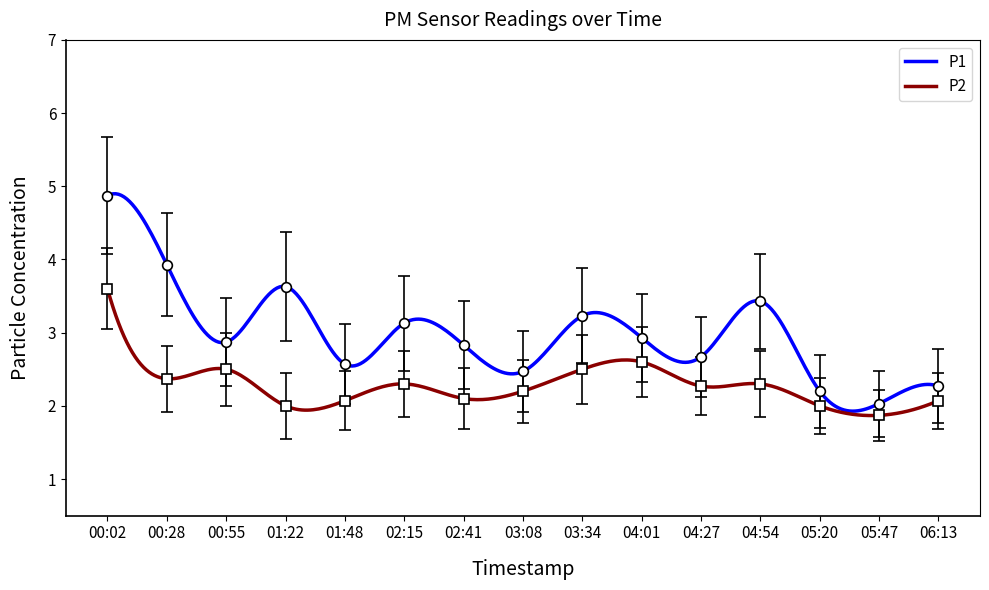

True or false: P1 and P2 cross at least once.

False